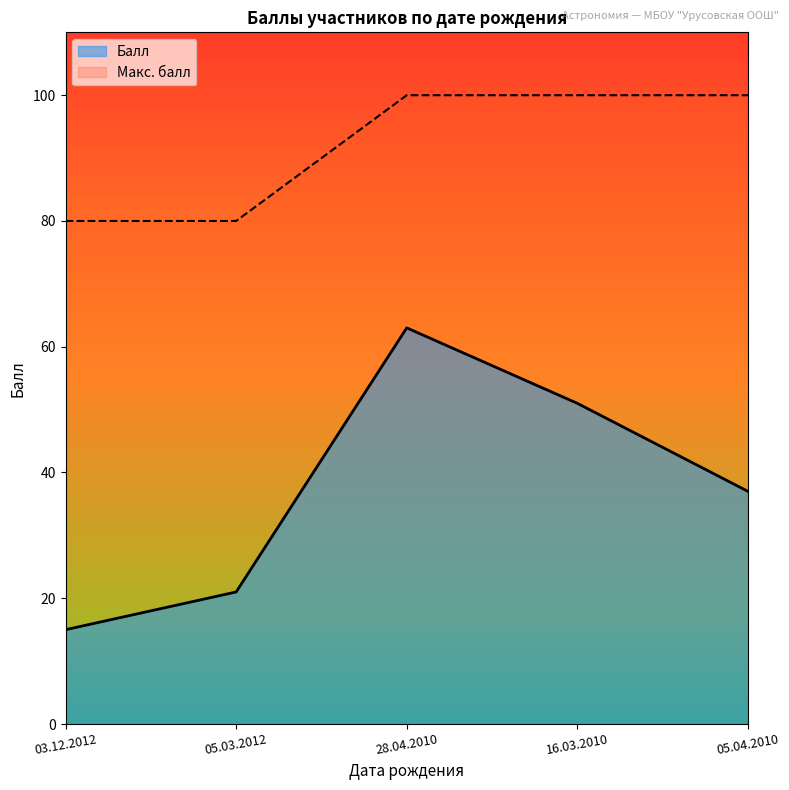

Which series has the widest spread of values?

Балл